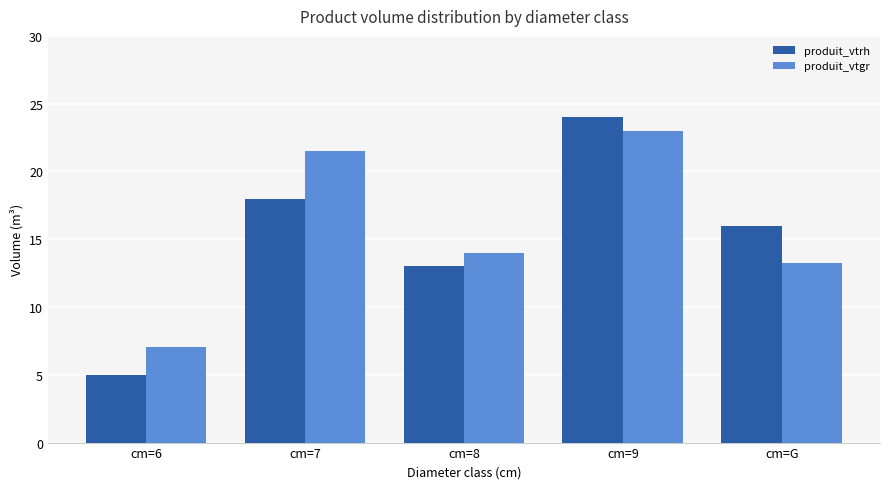

What is the difference between the highest and lowest values at cm=8?

1.0